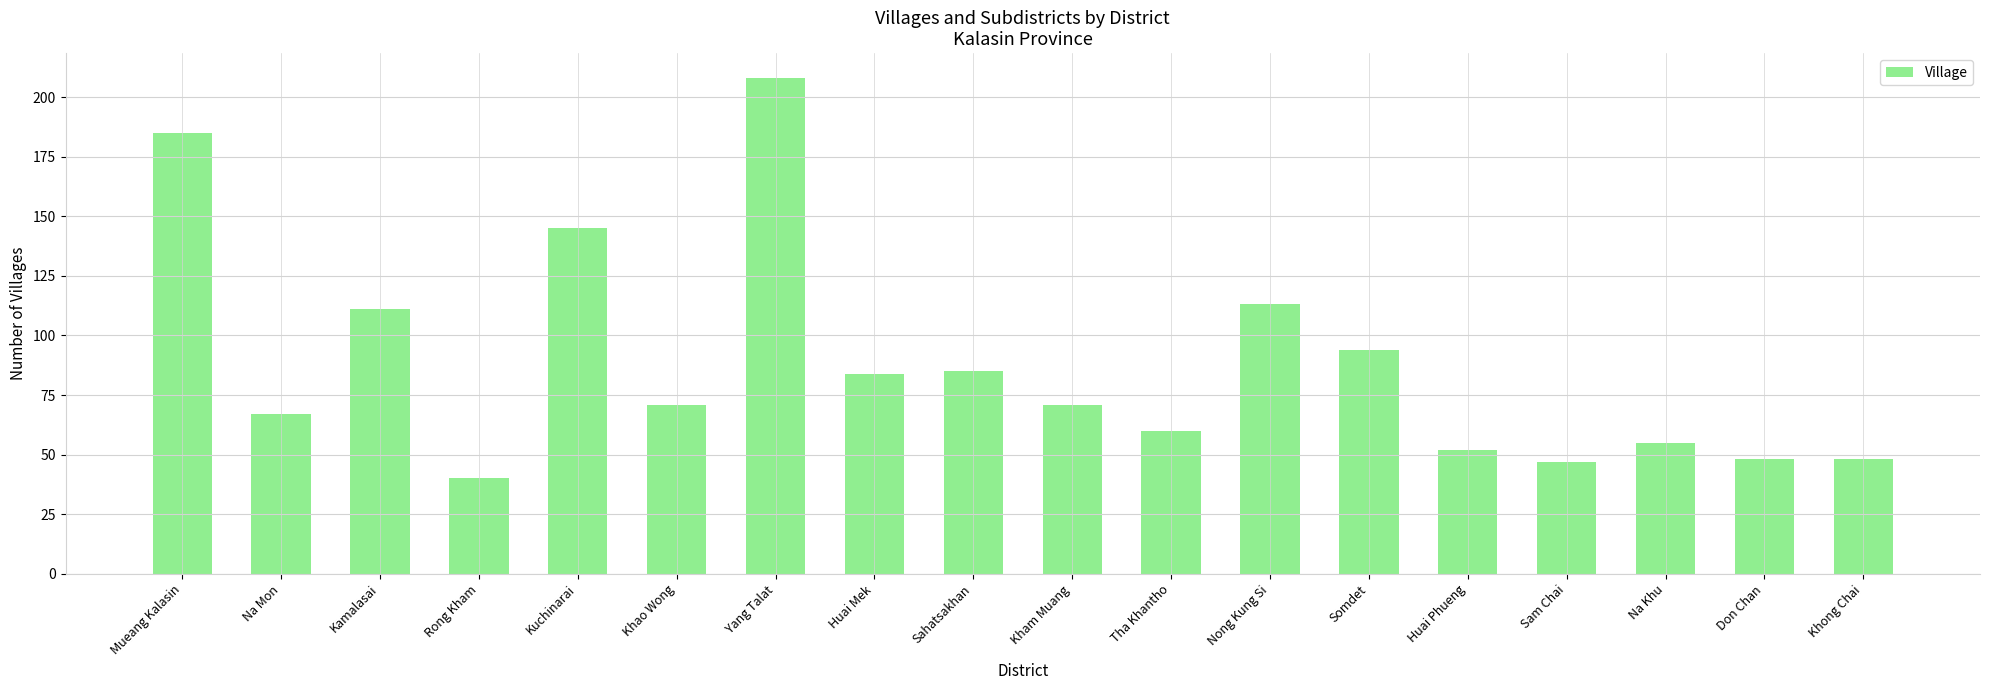

Reading left to right, extract all data points from this chart.

Mueang Kalasin=185	Na Mon=67	Kamalasai=111	Rong Kham=40	Kuchinarai=145	Khao Wong=71	Yang Talat=208	Huai Mek=84	Sahatsakhan=85	Kham Muang=71	Tha Khantho=60	Nong Kung Si=113	Somdet=94	Huai Phueng=52	Sam Chai=47	Na Khu=55	Don Chan=48	Khong Chai=48